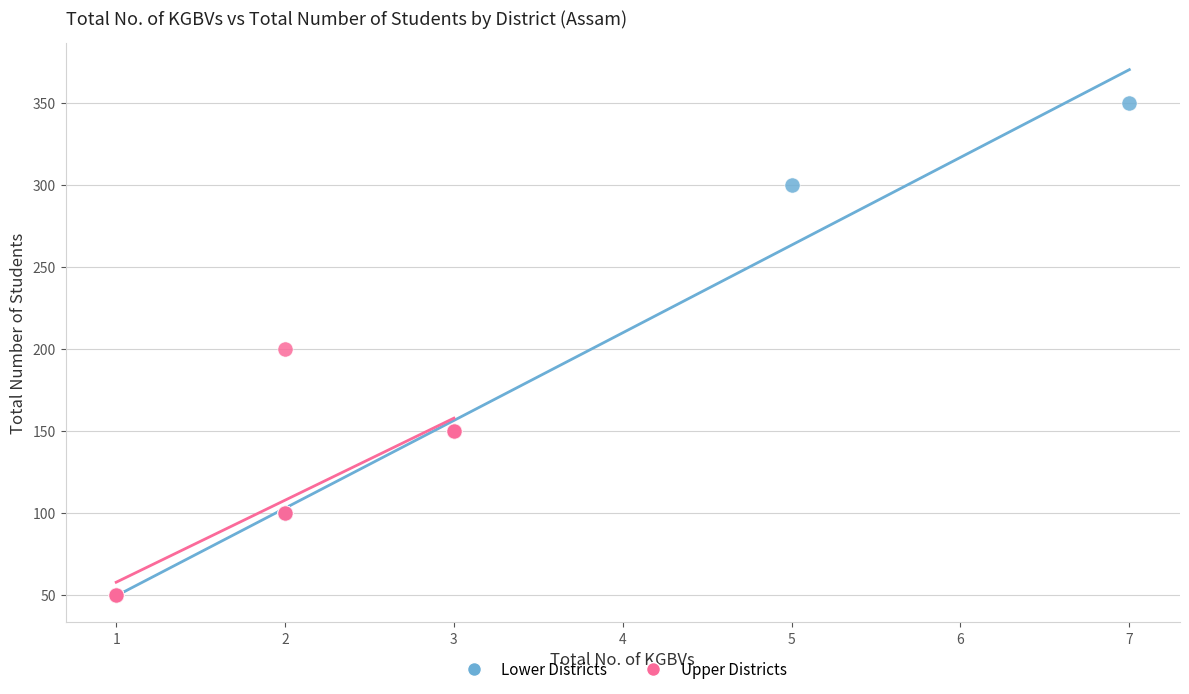

Which series contains the highest Y value?

Lower Districts